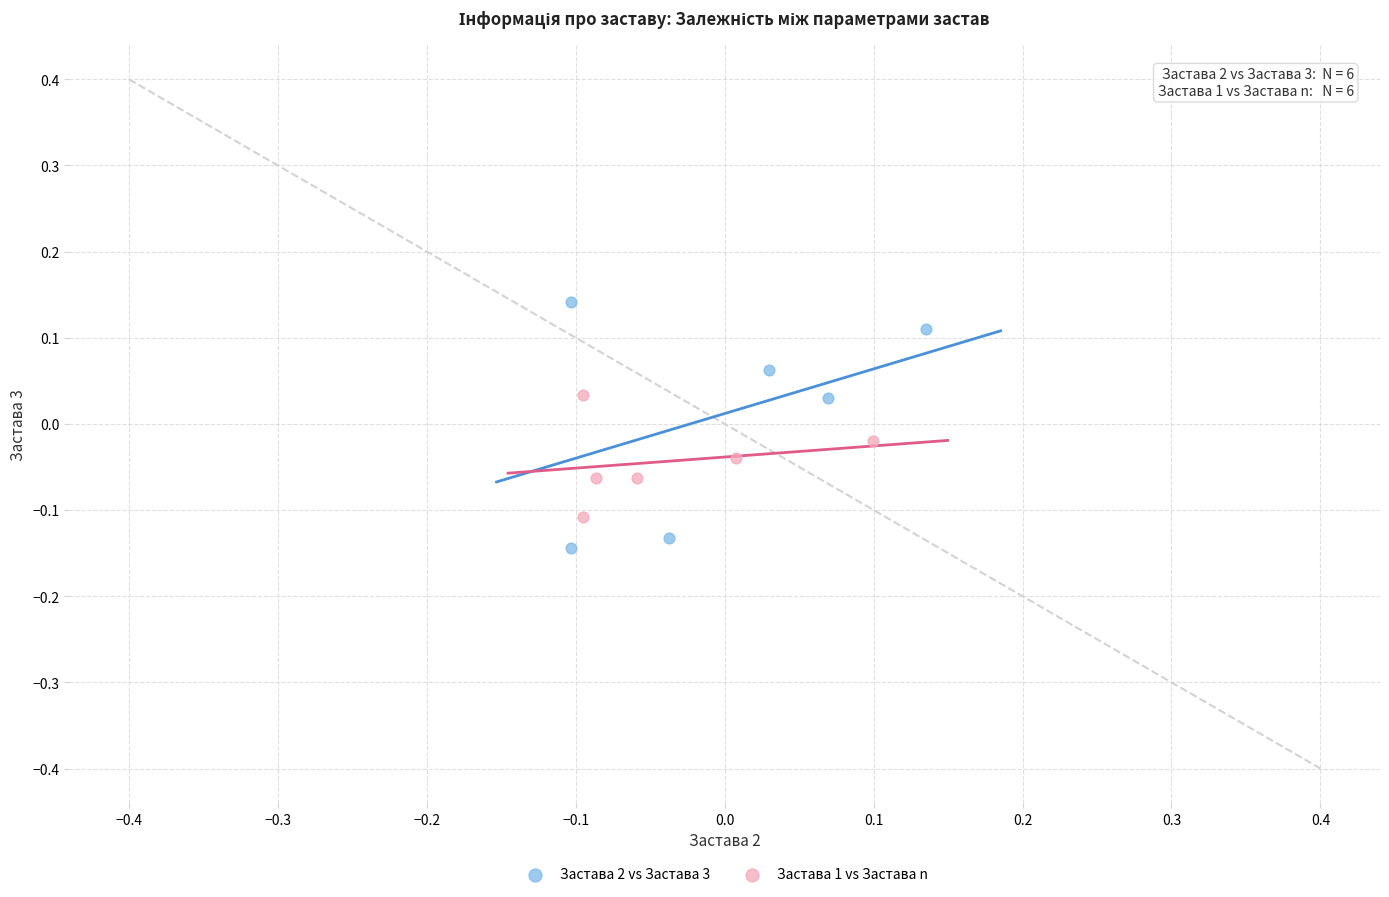

What are all the series names shown in the legend?

Застава 2 vs Застава 3, Застава 1 vs Застава n